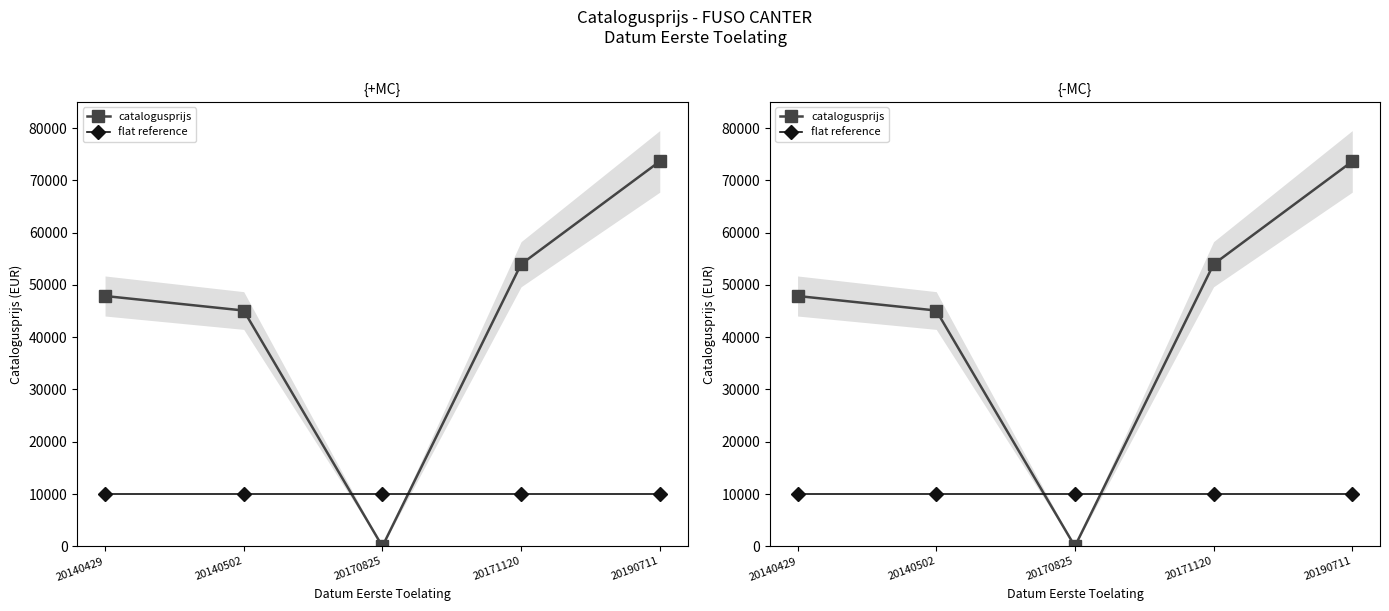

List the labels in order of catalogusprijs value, smallest first.

20170825, 20140502, 20140429, 20171120, 20190711